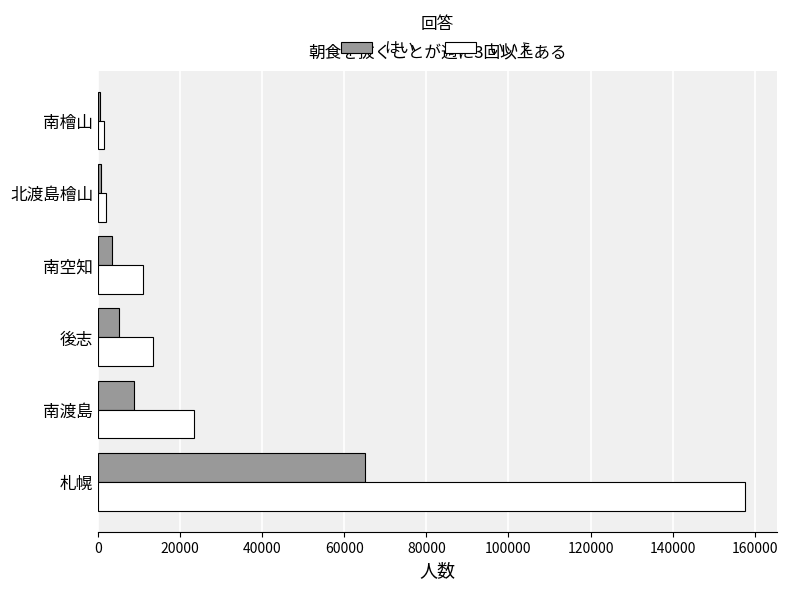

Which series has the largest total across all categories?

いいえ